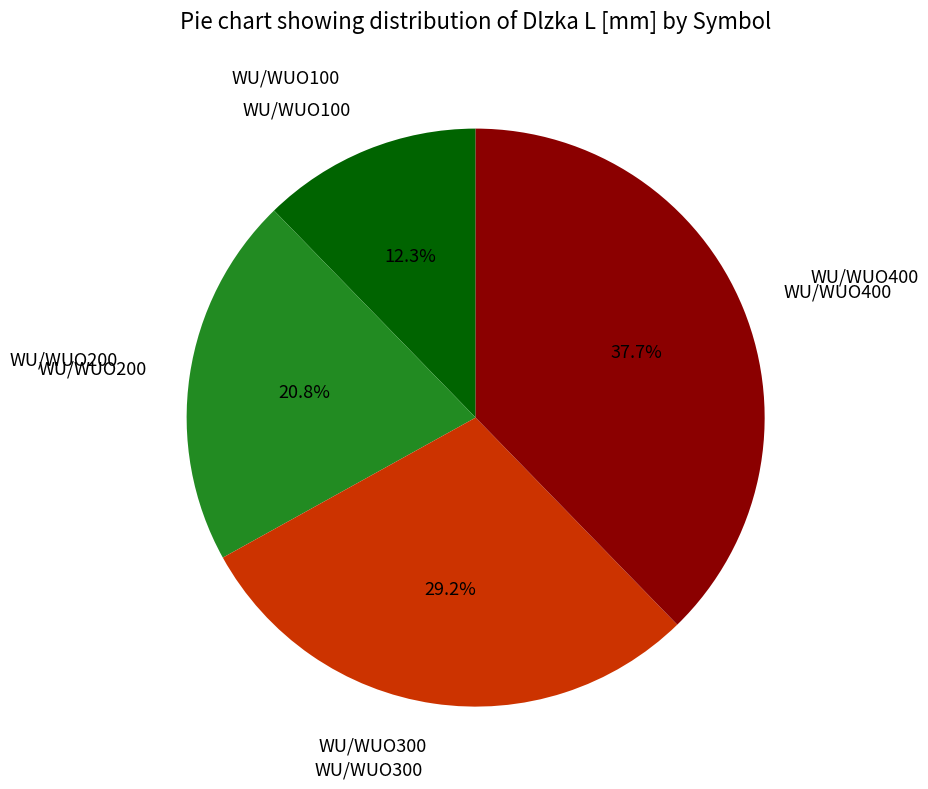

Count the number of slices in the pie.

4